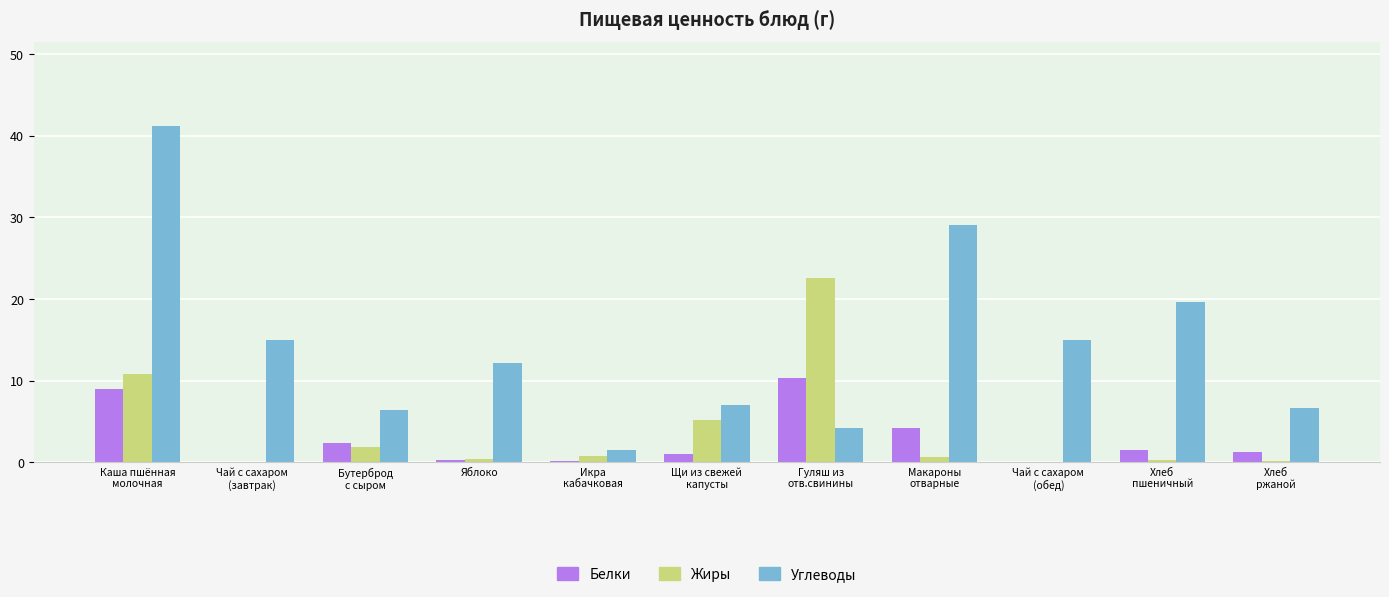

What is the maximum value shown in the chart?

41.2